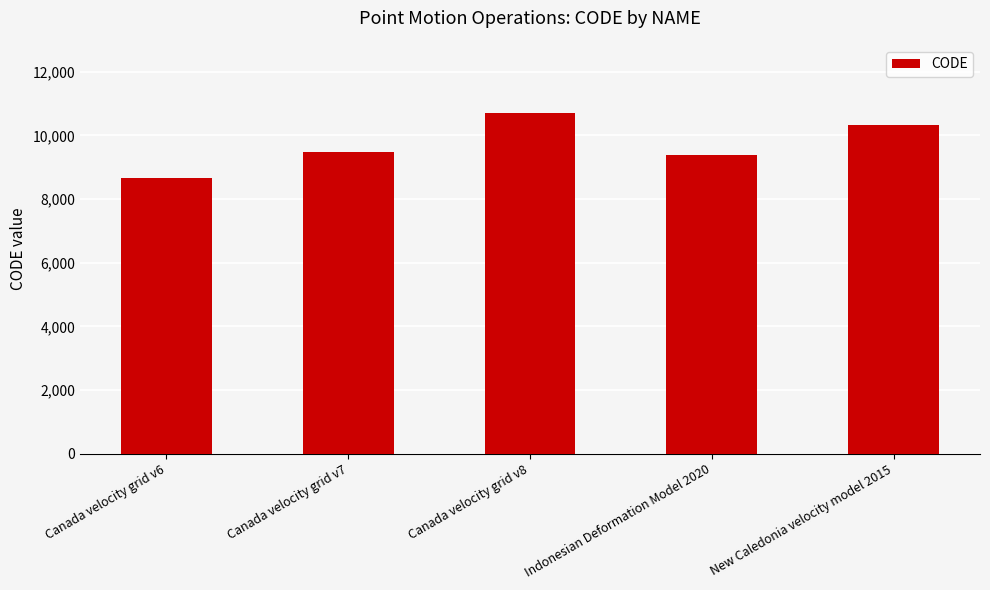

True or false: the data shows 10323 at New Caledonia velocity model 2015.

True